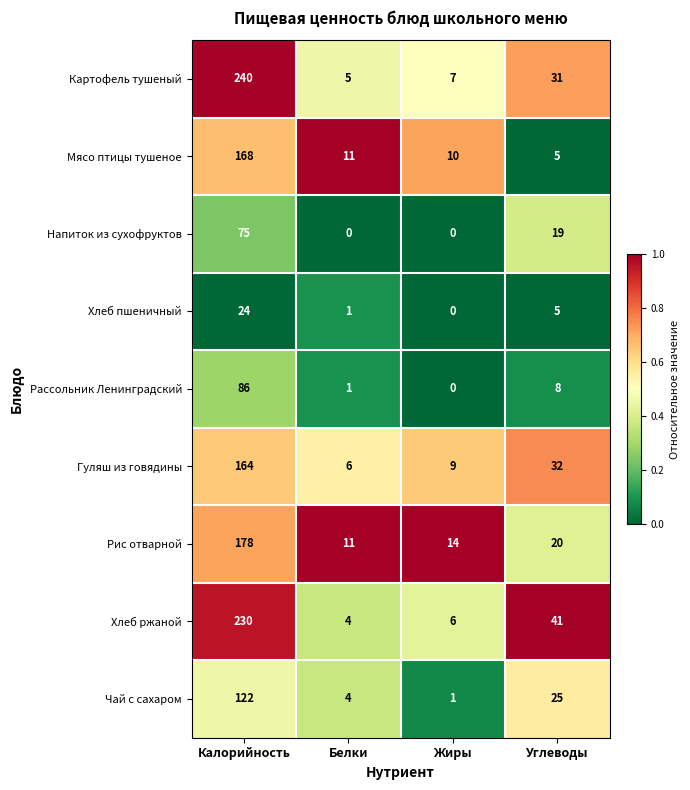

What is the total value across all series at Калорийность?

1287